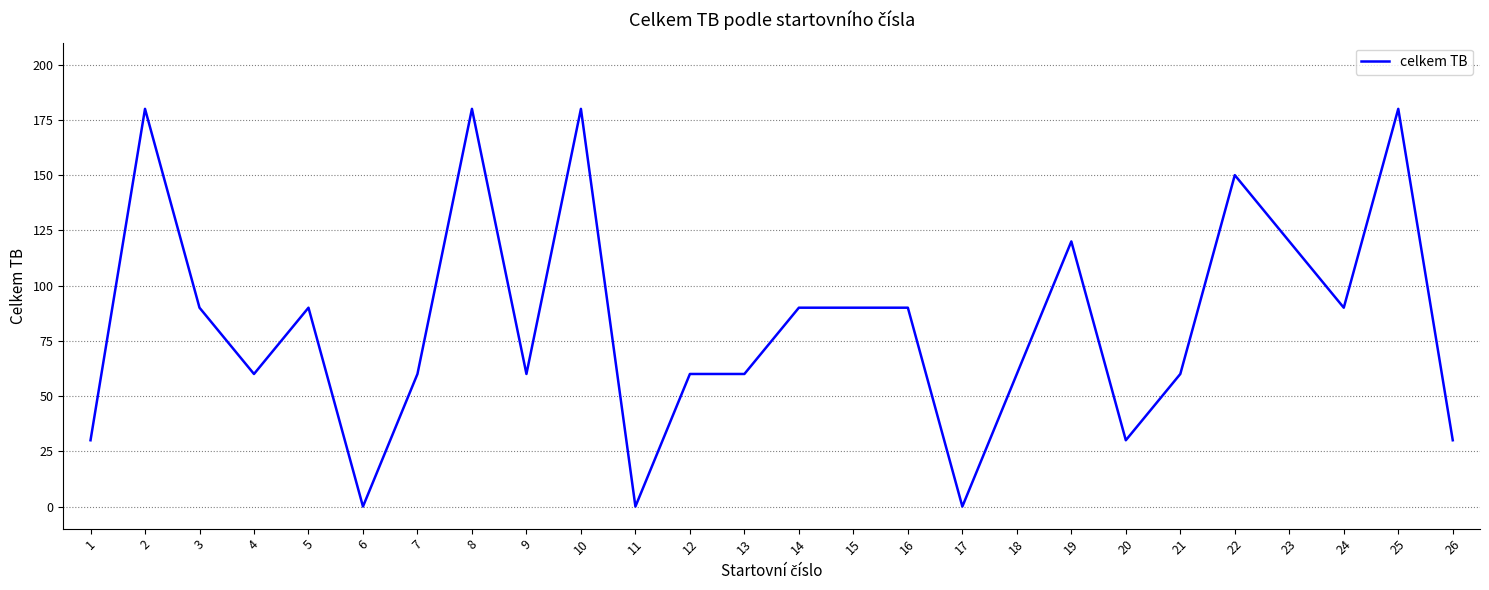

The value at 15 is 90. True or false?

True